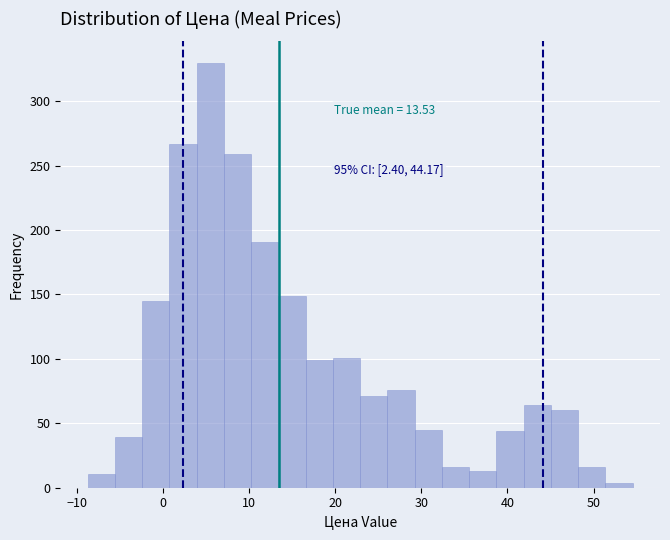

Read against the x-axis, roughly where is the centre of the tallest bar?

6